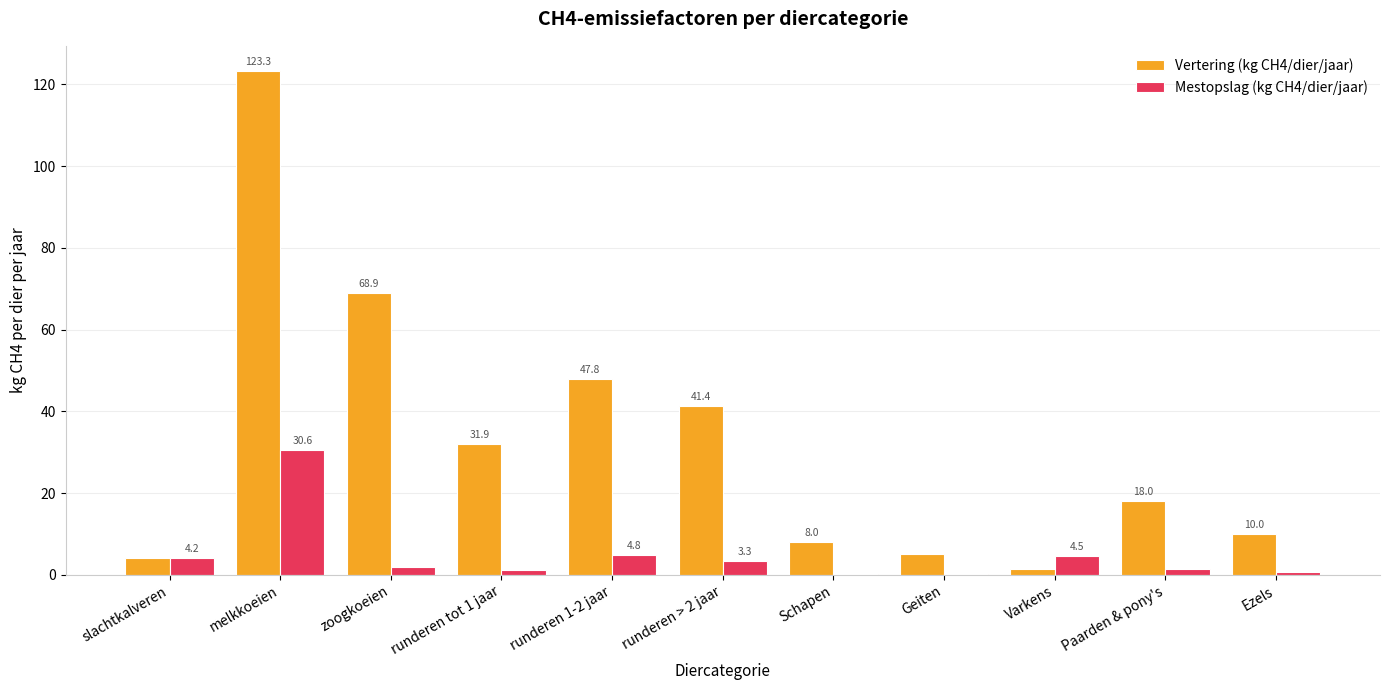

Read the Vertering (kg CH4/dier/jaar) value at Varkens.

1.5